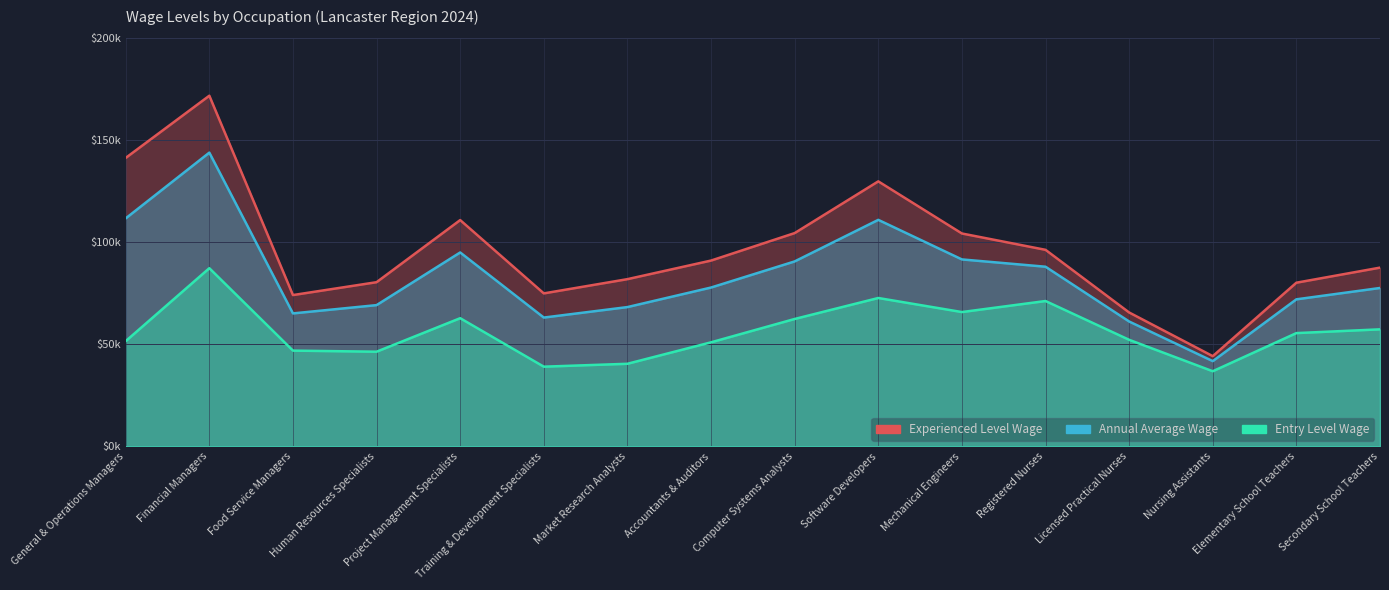

What position from the right is Nursing Assistants?

3